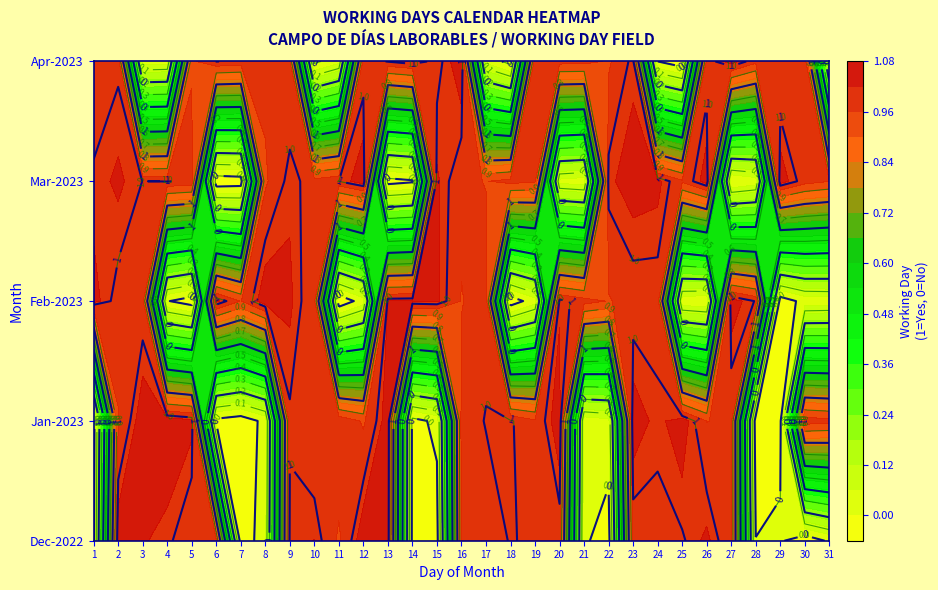

At how many categories does at least one series exceed 0?

31